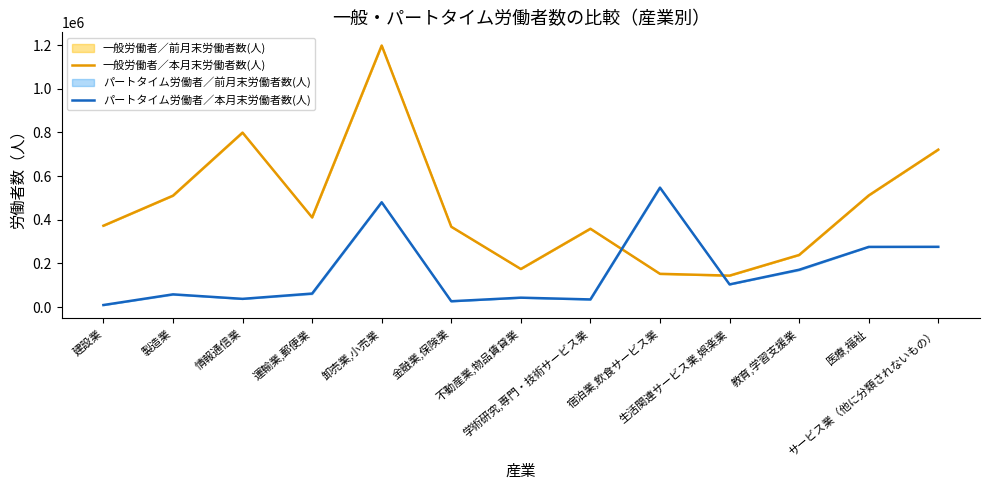

True or false: 一般労働者／本月末労働者数(人) and パートタイム労働者／本月末労働者数(人) intersect in this chart.

True